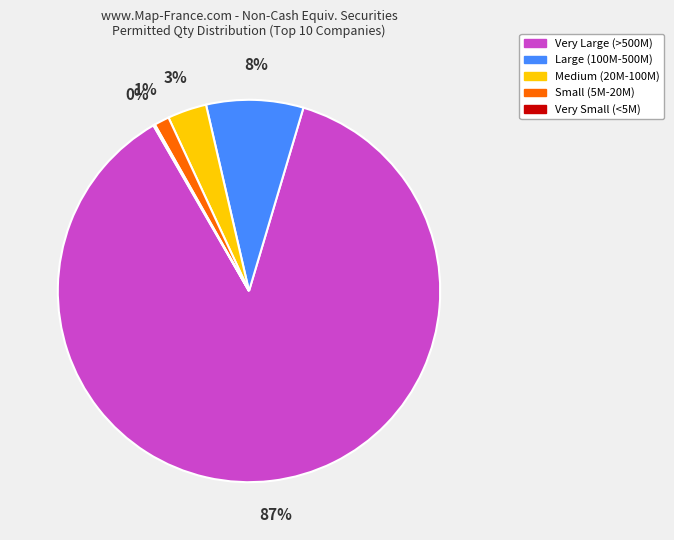

Which slice is the largest?

Very Large (>500M)